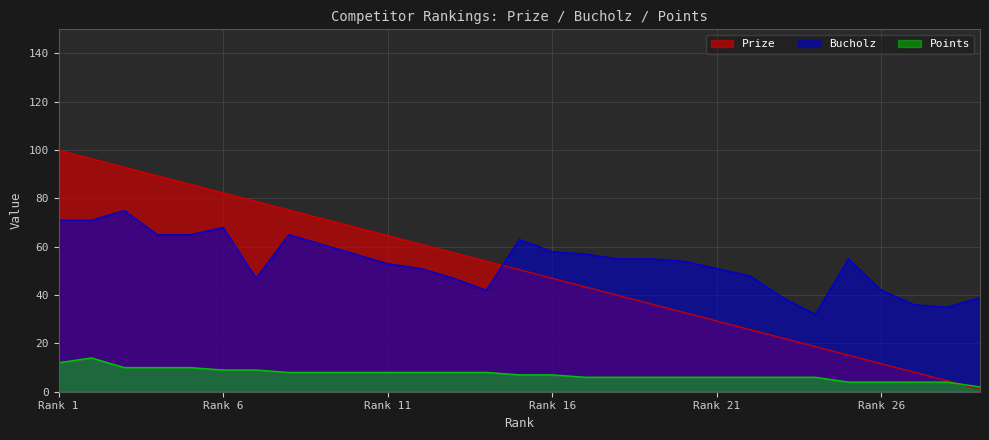

List the series in order of their peak value, lowest first.

Points, Bucholz, Prize